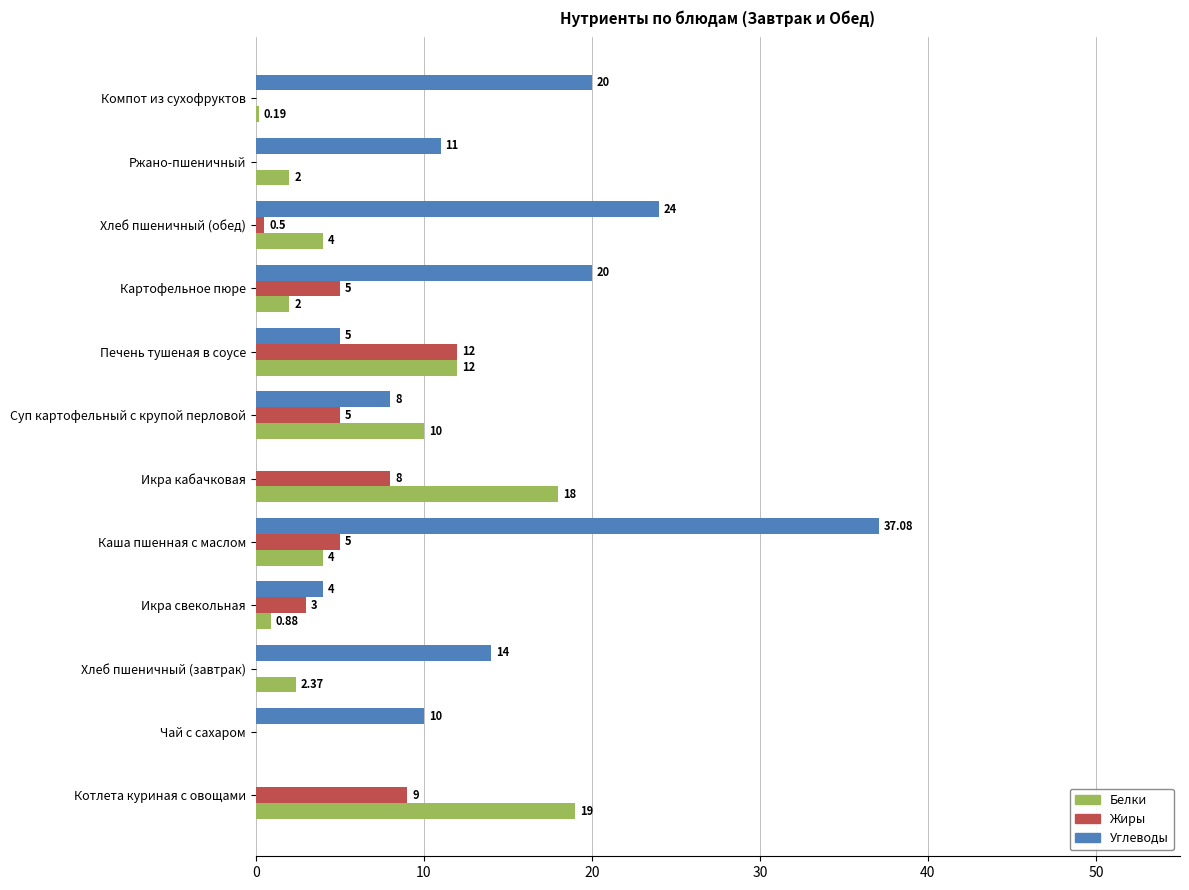

At which category is the sum across all series the highest?

Каша пшенная с маслом